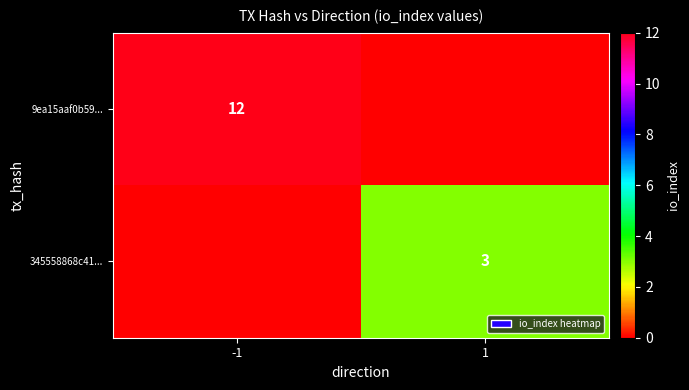

The value of 345558868c41... at 1 is 3. True or false?

True